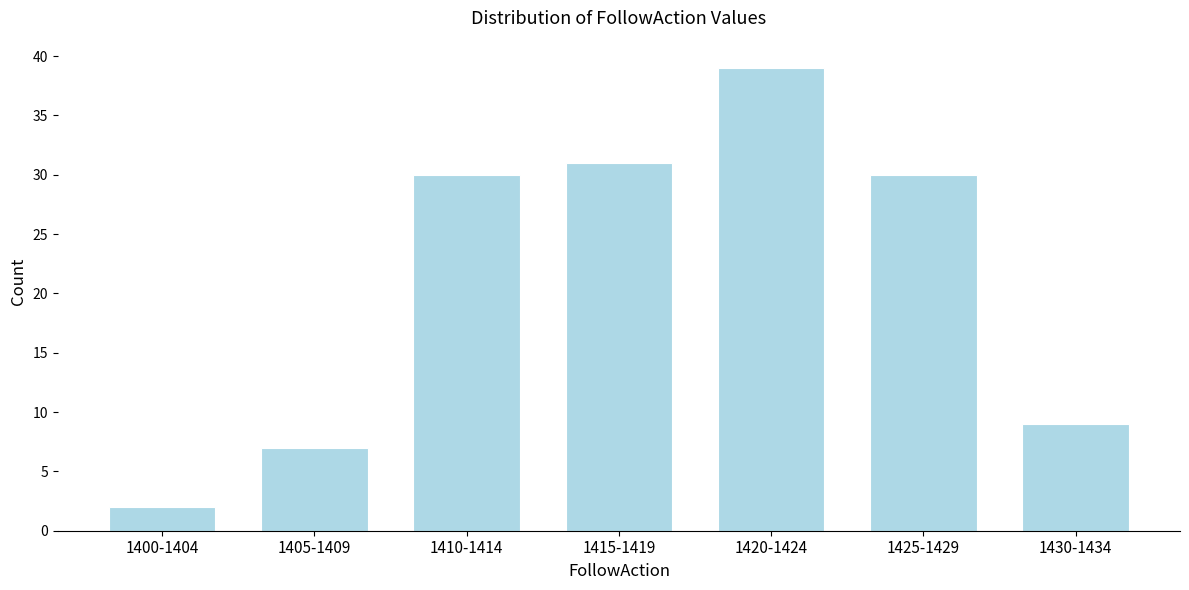

Reading left to right, list all the values displayed in this chart.

2	7	30	31	39	30	9